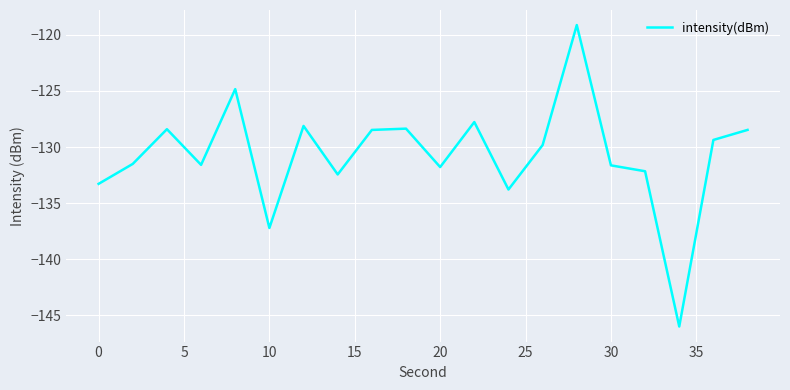

What is the smallest value displayed?

-146.0